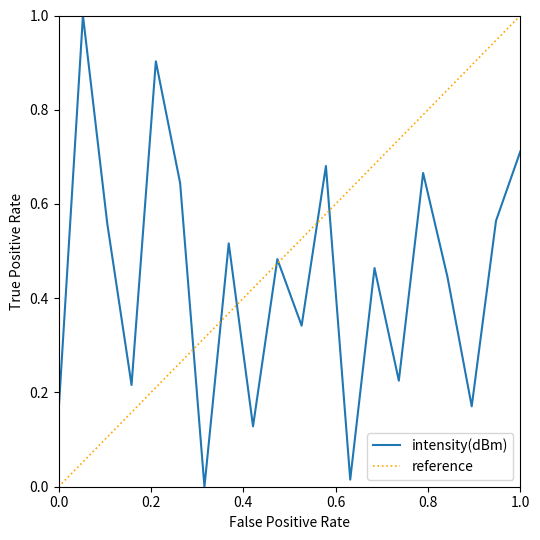

What is the highest value of the intensity(dBm) series?

1.0